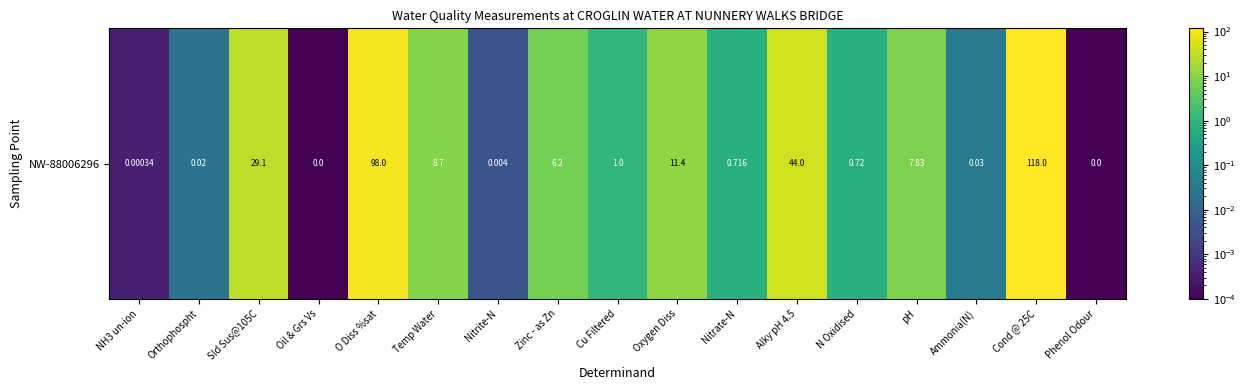

Rank the categories by value from lowest to highest.

Oil & Grs Vs, Phenol Odour, NH3 un-ion, Nitrite-N, Orthophospht, Ammonia(N), Nitrate-N, N Oxidised, Cu Filtered, Zinc - as Zn, pH, Temp Water, Oxygen Diss, Sld Sus@105C, Alky pH 4.5, O Diss %sat, Cond @ 25C